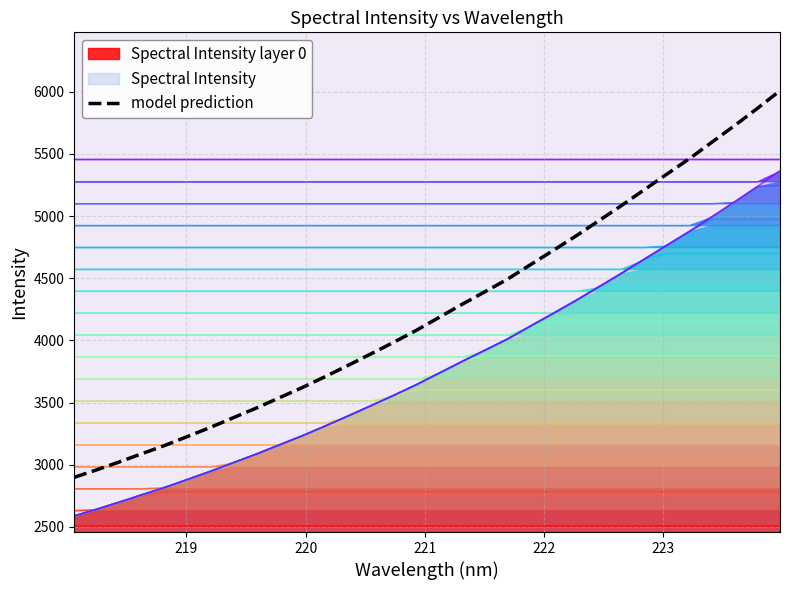

What is the lowest value of the model prediction series?

2899.3